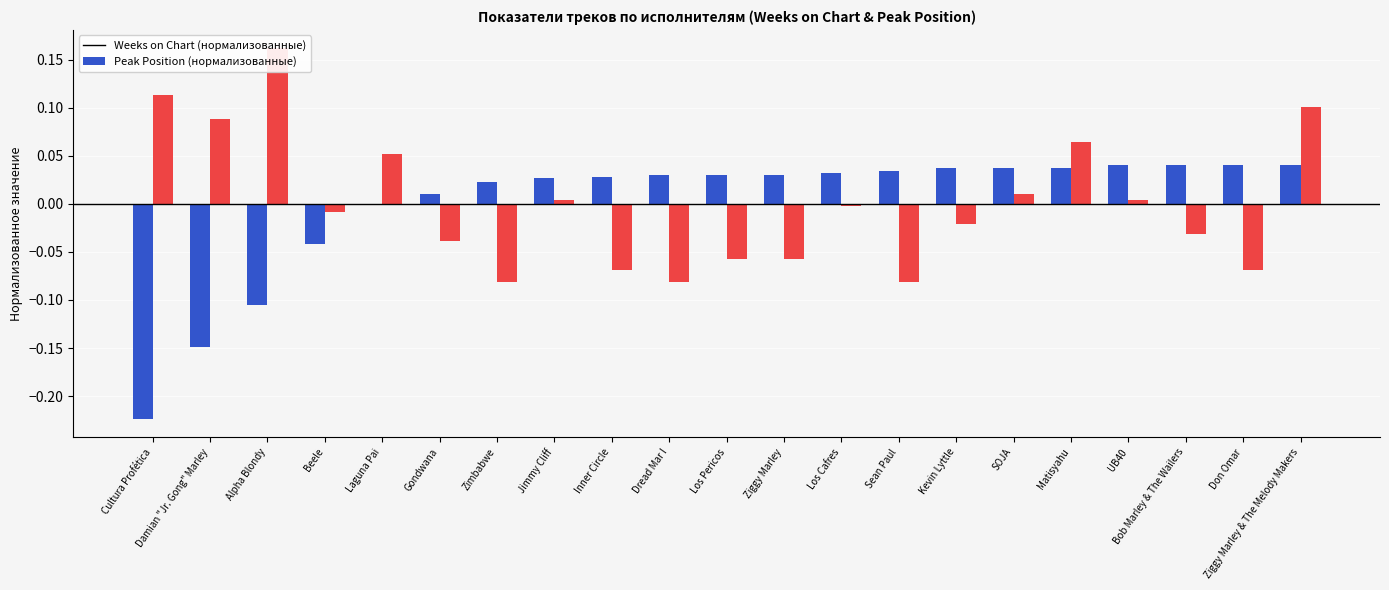

Is it true that Weeks on Chart (normalized) equals 0.0 at Los Cafres?

False